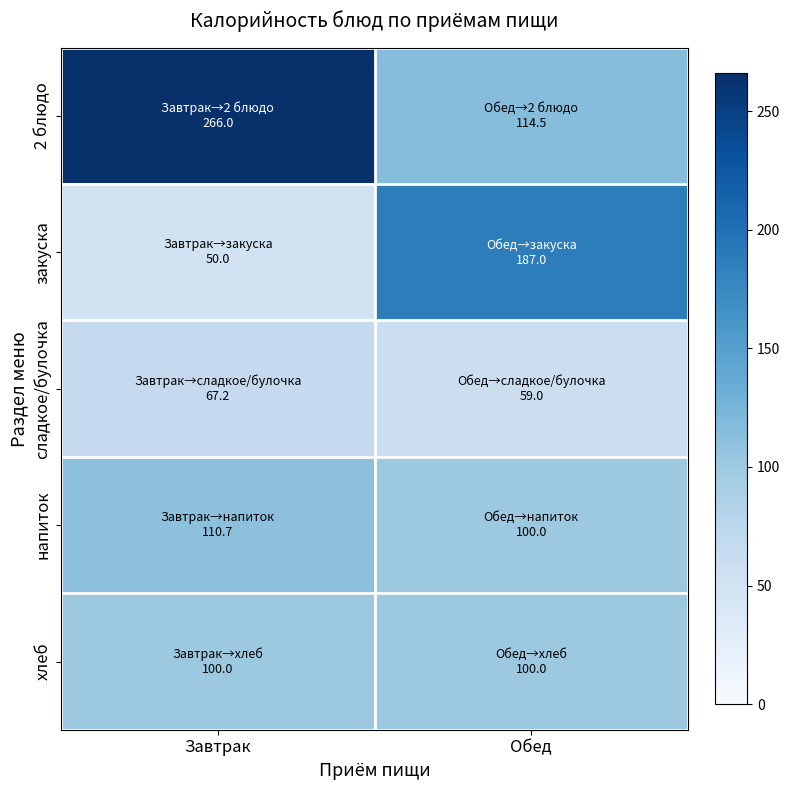

Reading left to right, what are all the values shown in this chart?

2 блюдо: Завтрак=266.0	Обед=114.5
закуска: Завтрак=50.0	Обед=187.0
сладкое/булочка: Завтрак=67.2	Обед=59.0
напиток: Завтрак=110.7	Обед=100.0
хлеб: Завтрак=100.0	Обед=100.0